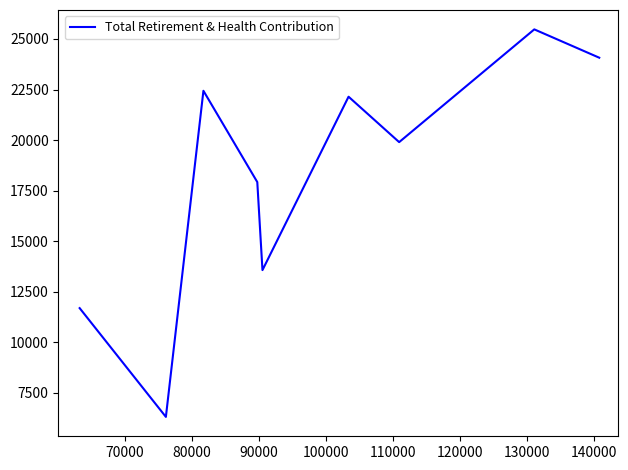

What is the greatest value displayed?

25476